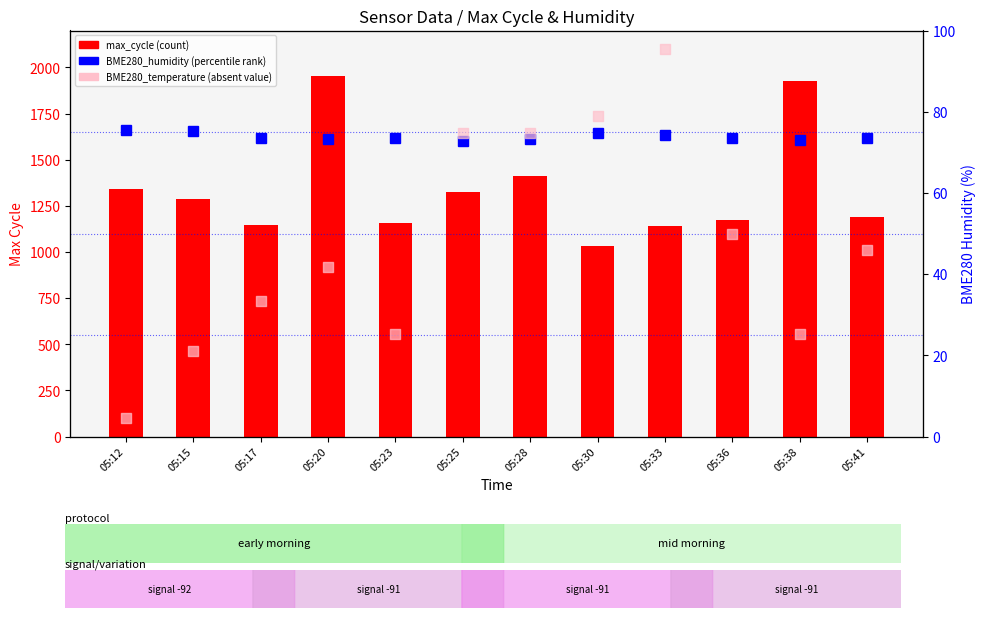

Which series reaches the maximum Y coordinate?

max_cycle (count)